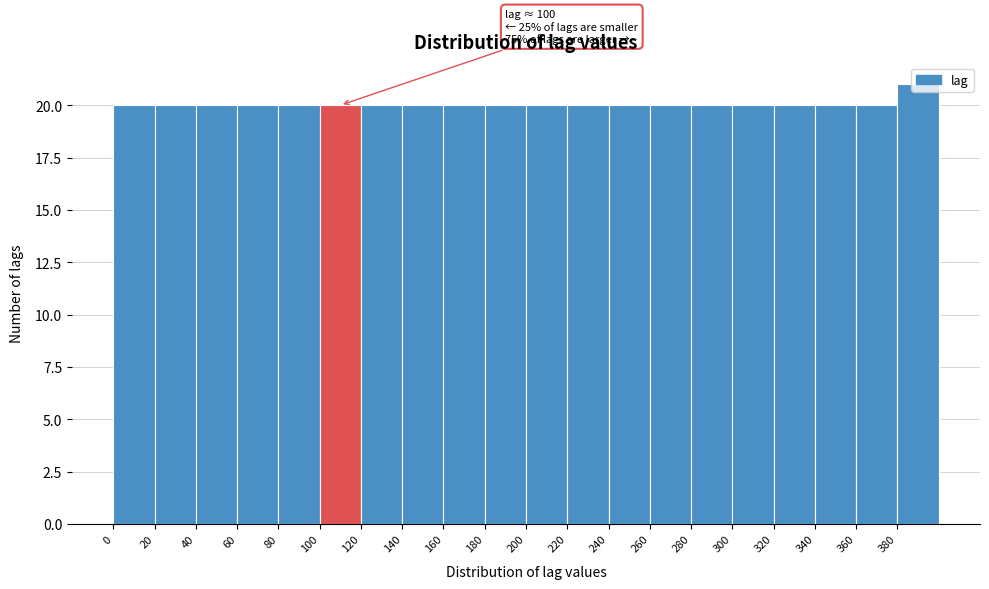

Over which range of the x-axis is the bar tallest?

380 to 400